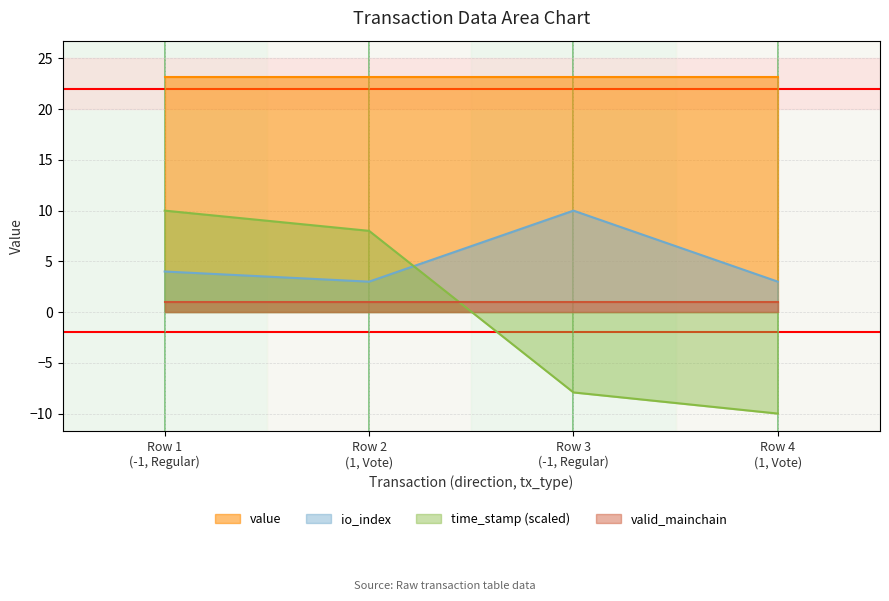

What is the greatest value displayed?

23.2